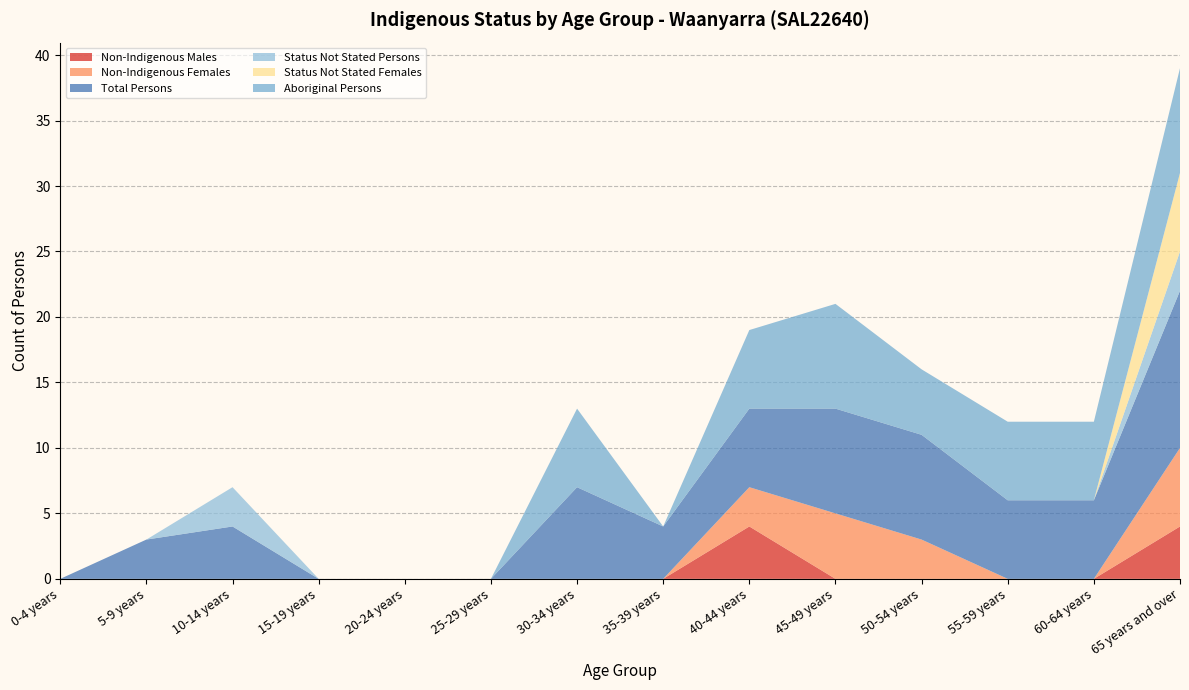

Reading left to right, what are all the values shown in this chart?

Non-Indigenous Males: 0-4 years=0	5-9 years=0	10-14 years=0	15-19 years=0	20-24 years=0	25-29 years=0	30-34 years=0	35-39 years=0	40-44 years=4	45-49 years=0	50-54 years=0	55-59 years=0	60-64 years=0	65 years and over=4
Non-Indigenous Females: 0-4 years=0	5-9 years=0	10-14 years=0	15-19 years=0	20-24 years=0	25-29 years=0	30-34 years=0	35-39 years=0	40-44 years=3	45-49 years=5	50-54 years=3	55-59 years=0	60-64 years=0	65 years and over=6
Total Persons: 0-4 years=0	5-9 years=3	10-14 years=4	15-19 years=0	20-24 years=0	25-29 years=0	30-34 years=7	35-39 years=4	40-44 years=6	45-49 years=8	50-54 years=8	55-59 years=6	60-64 years=6	65 years and over=12
Status Not Stated Persons: 0-4 years=0	5-9 years=0	10-14 years=3	15-19 years=0	20-24 years=0	25-29 years=0	30-34 years=0	35-39 years=0	40-44 years=0	45-49 years=0	50-54 years=0	55-59 years=0	60-64 years=0	65 years and over=3
Status Not Stated Females: 0-4 years=0	5-9 years=0	10-14 years=0	15-19 years=0	20-24 years=0	25-29 years=0	30-34 years=0	35-39 years=0	40-44 years=0	45-49 years=0	50-54 years=0	55-59 years=0	60-64 years=0	65 years and over=6
Aboriginal Persons: 0-4 years=0	5-9 years=0	10-14 years=0	15-19 years=0	20-24 years=0	25-29 years=0	30-34 years=6	35-39 years=0	40-44 years=6	45-49 years=8	50-54 years=5	55-59 years=6	60-64 years=6	65 years and over=8